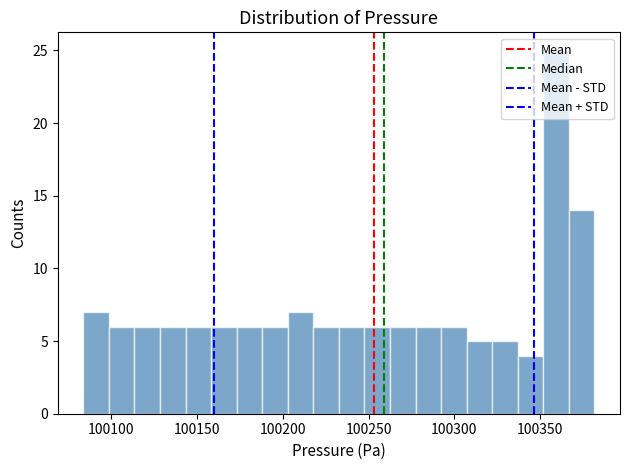

Read against the x-axis, roughly where is the centre of the tallest bar?

100360